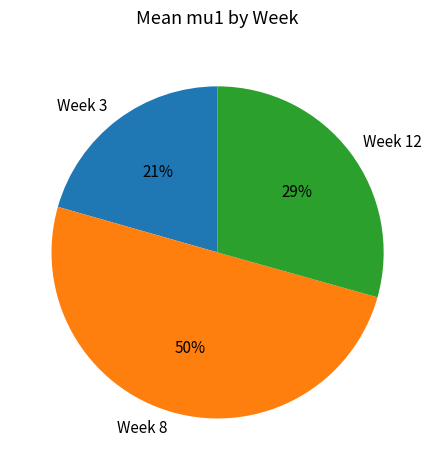

Which slice represents more than half of the pie?

Week 8